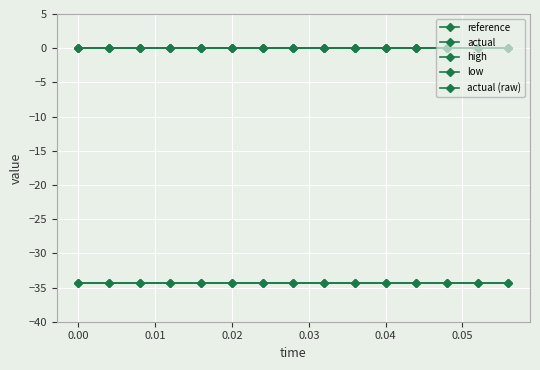

Does the chart display data point markers on the line(s)?

Yes